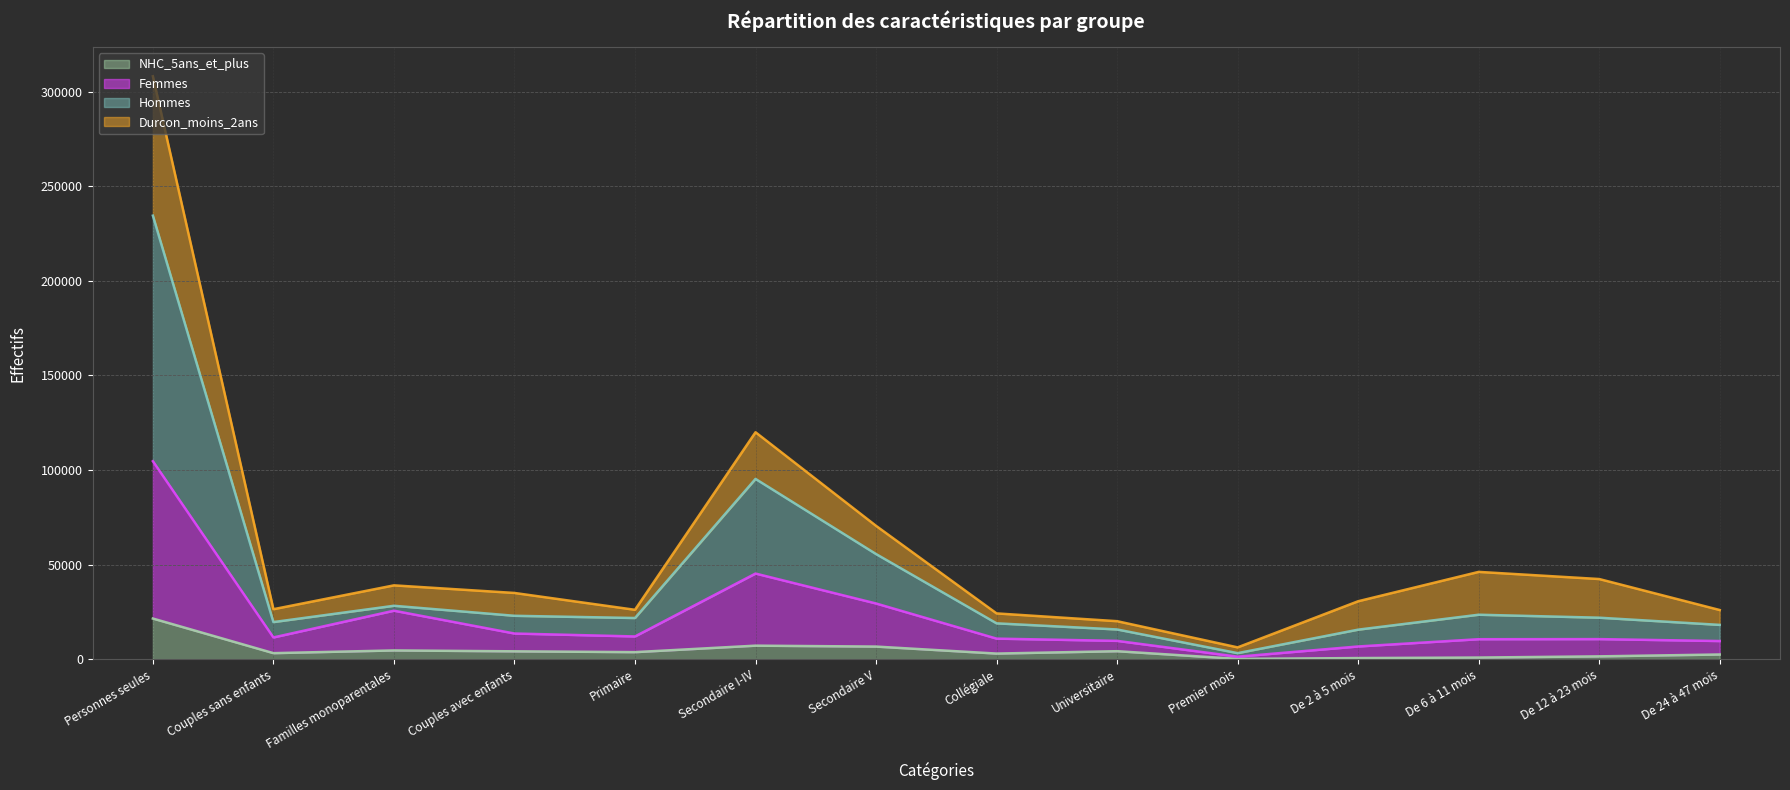

What is the total value across all series at Secondaire I-IV?

119922